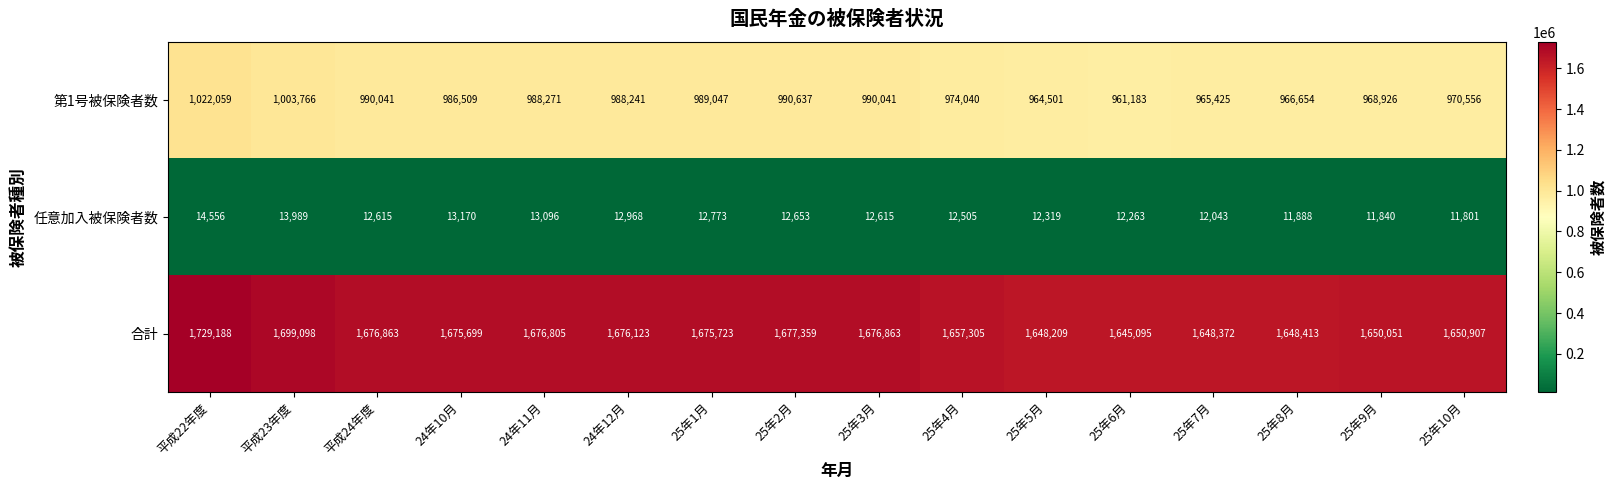

List the series in order of their overall mean, lowest first.

任意加入被保険者数, 第1号被保険者数, 合計